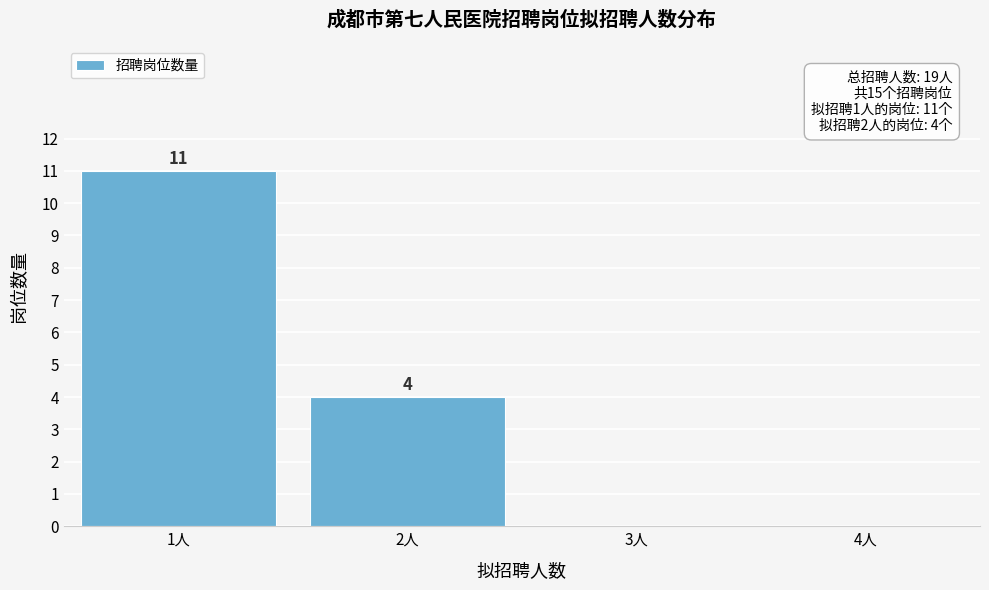

Reading right to left, list all the values displayed in this chart.

4人=0	3人=0	2人=4	1人=11